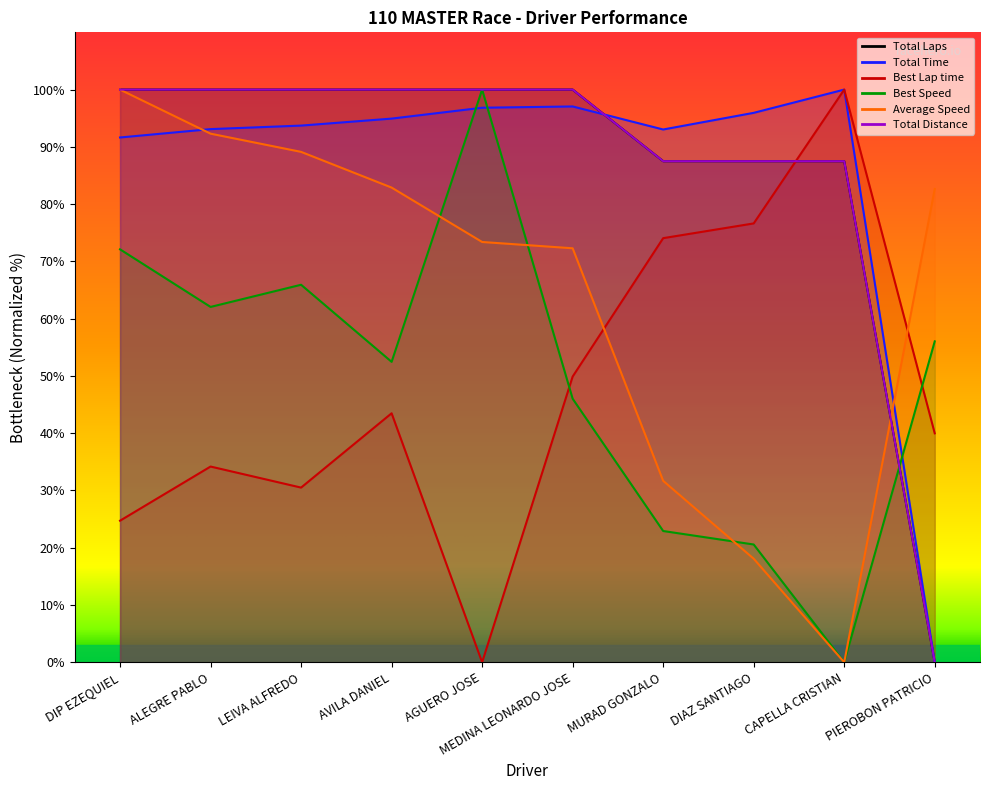

Where is the first local minimum for Best Speed?

ALEGRE PABLO